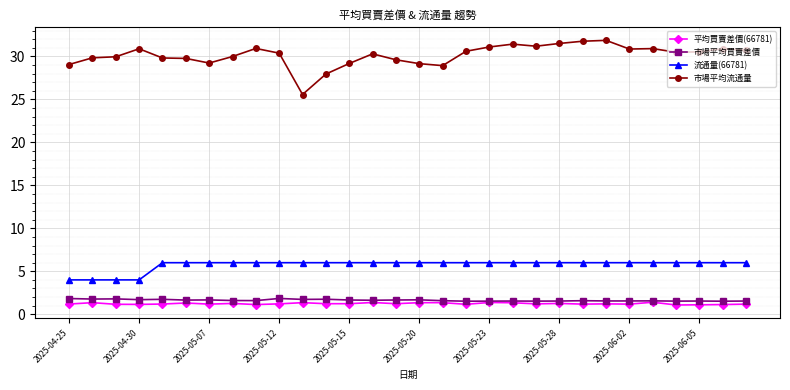

What is the minimum value shown in the chart?

1.1